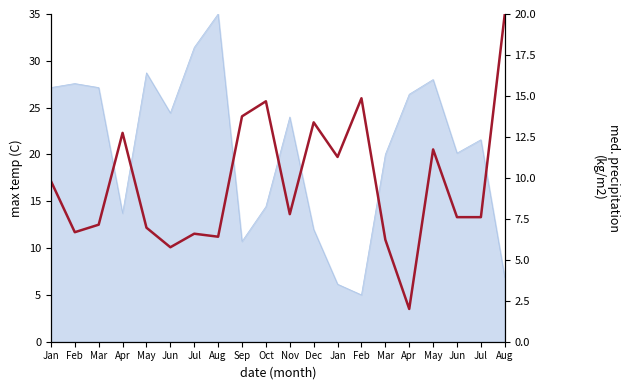

Does the chart have visible grid lines?

No